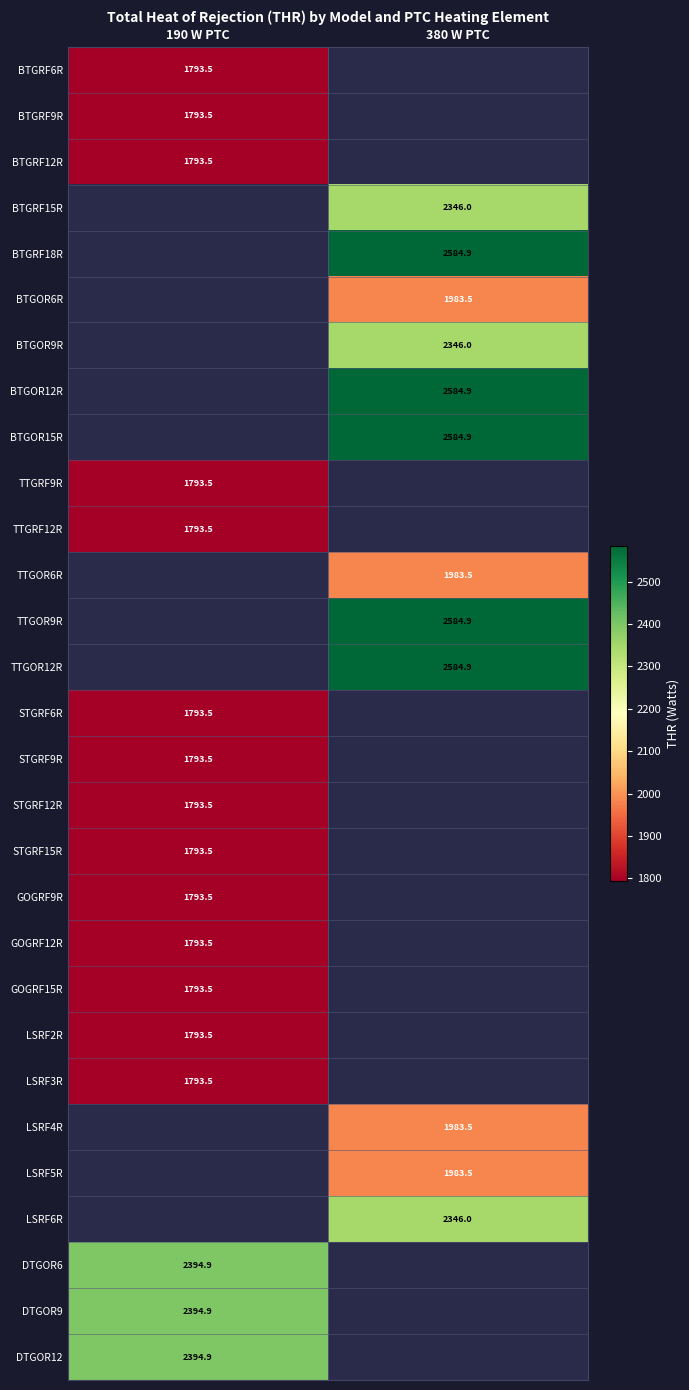

The BTGRF12R series shows 2768.2 at 190 W PTC. True or false?

False